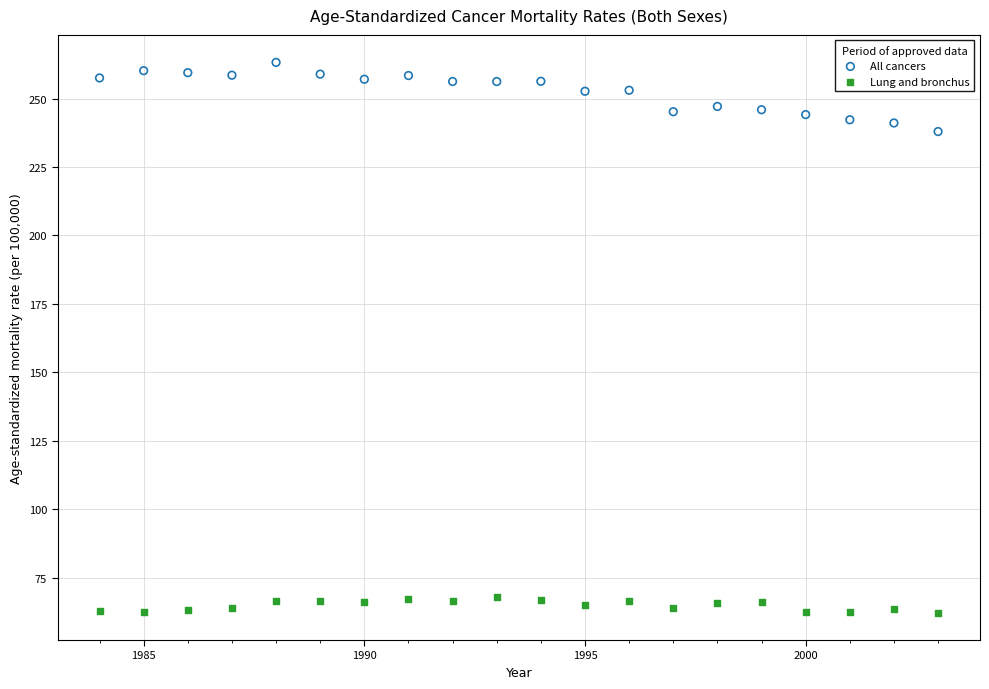

Which series reaches the maximum Y coordinate?

All cancers